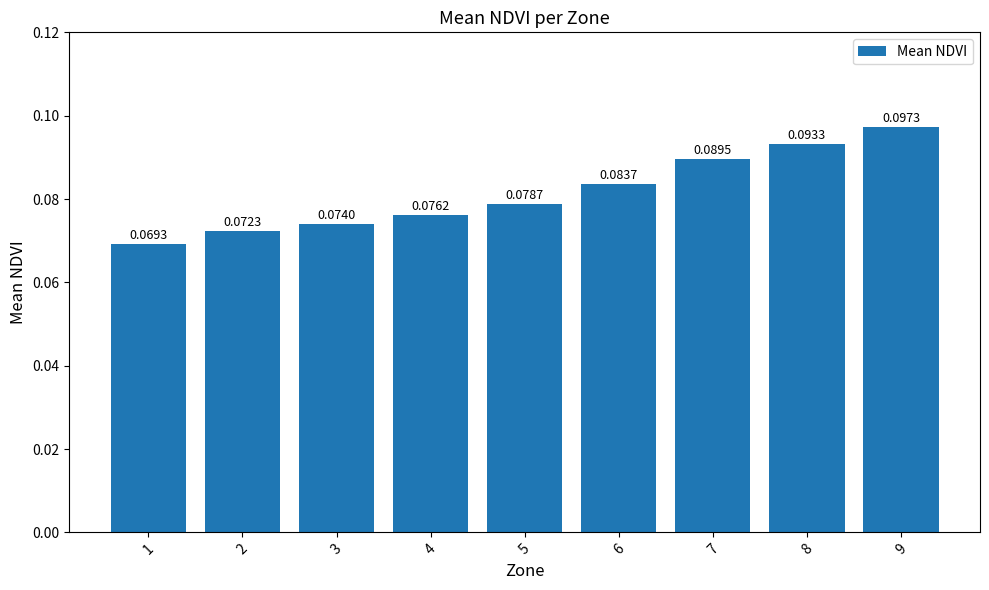

Which has a higher value, 2 or 5?

5